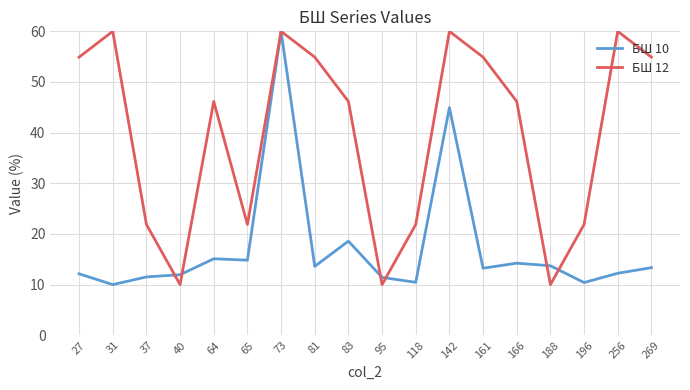

True or false: БШ 10 and БШ 12 intersect in this chart.

True